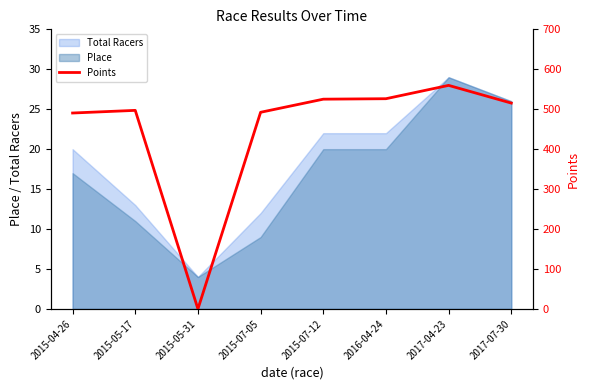

What is the label of the 5th point from the left?

2015-07-12